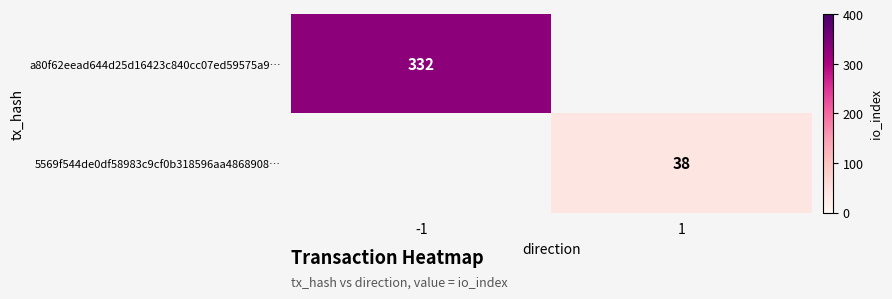

The value of a80f62eead644d25d16423c840cc07ed59575a9… at -1 is 499.1. True or false?

False